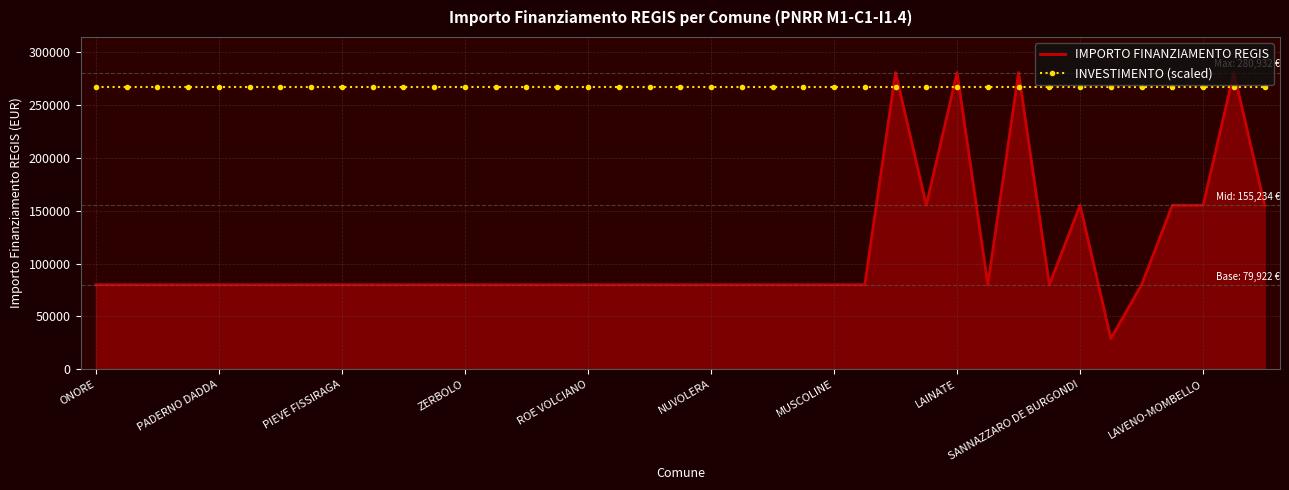

What is the greatest value displayed?

280932.0